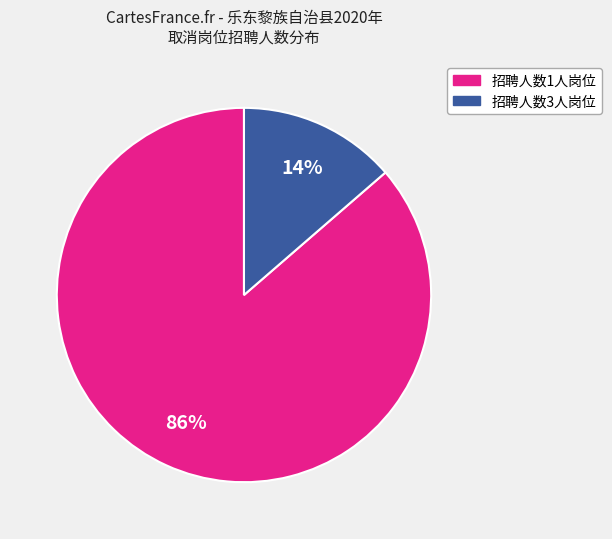

To the nearest percent, what is the average slice percentage?

50%